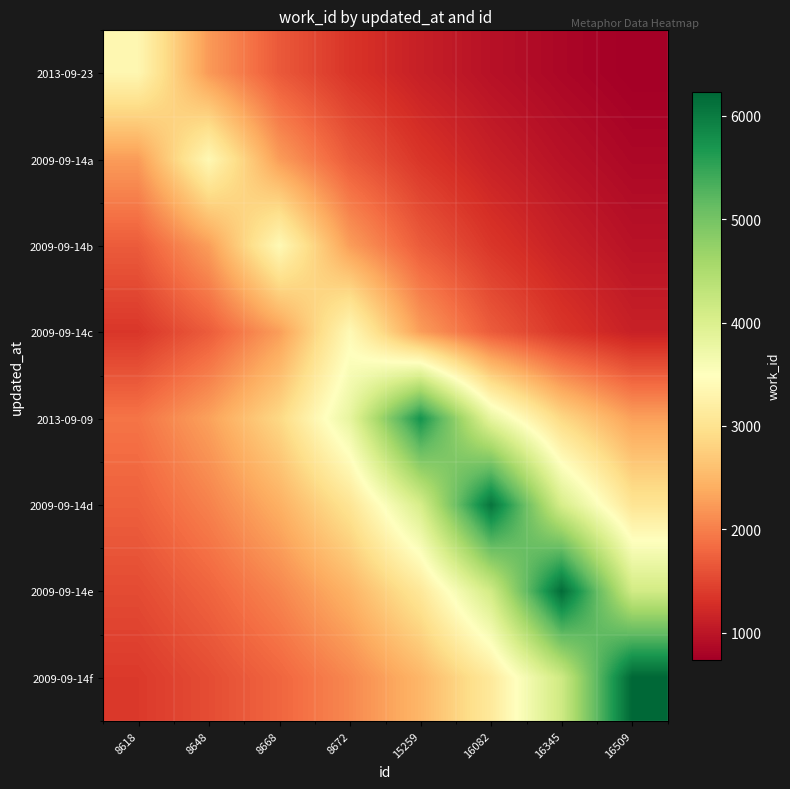

What is the total value across all series at 16082?

22252.3